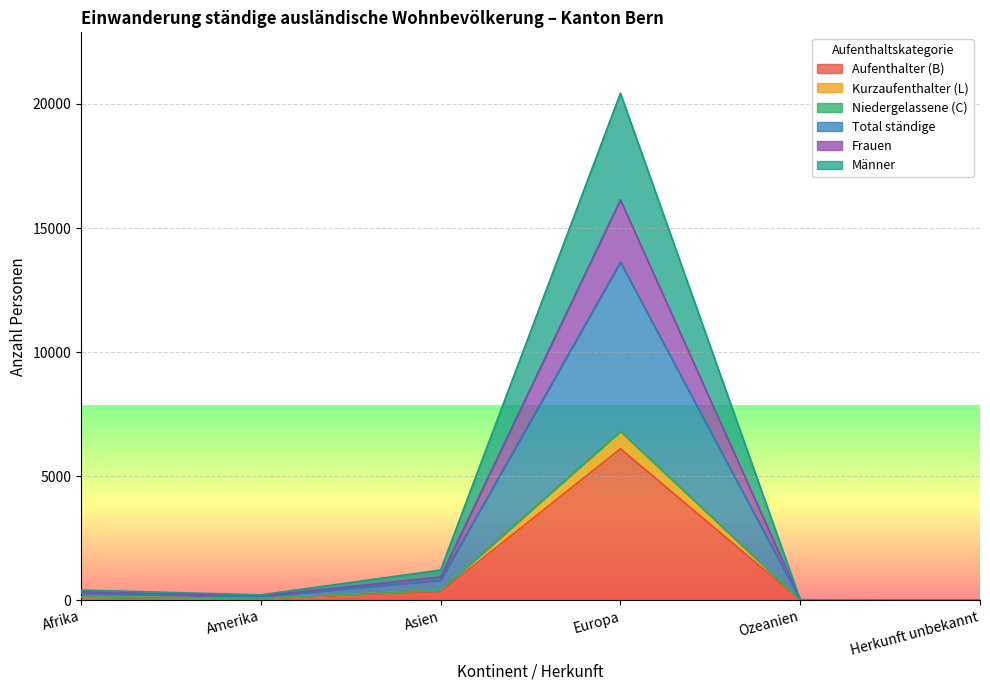

What is the total value across all series at Herkunft unbekannt?

22